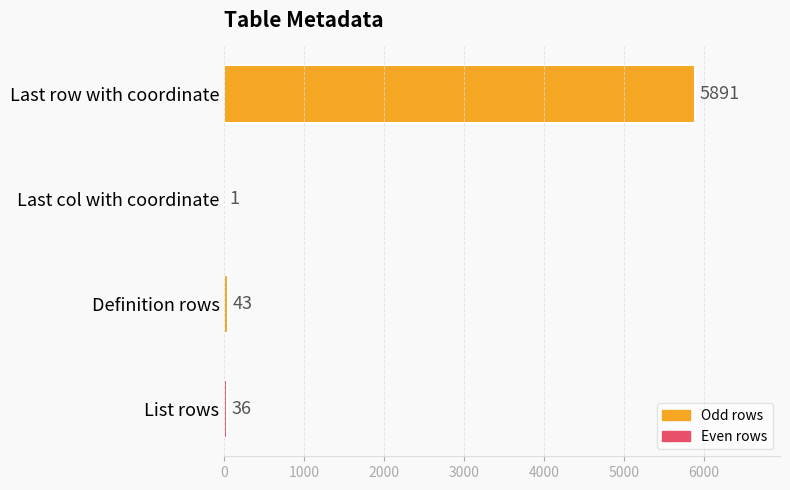

What is the change in value from Last col with coordinate to List rows?

+35